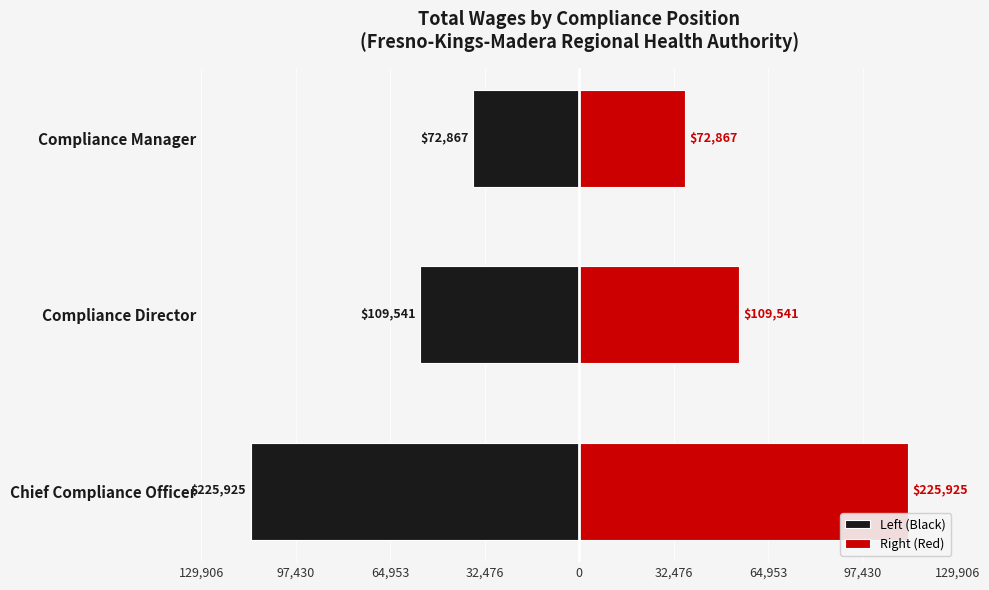

Reading left to right, list all the values displayed in this chart.

Left (Black): -112962.5	-54770.5	-36433.5
Right (Red): 112962.5	54770.5	36433.5